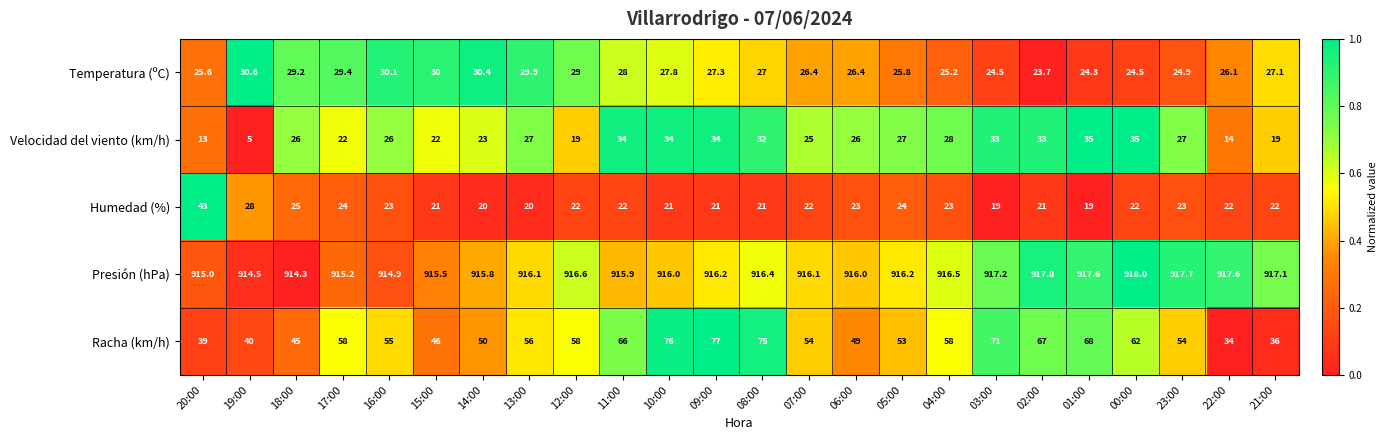

Which series has the largest total across all categories?

Presión (hPa)